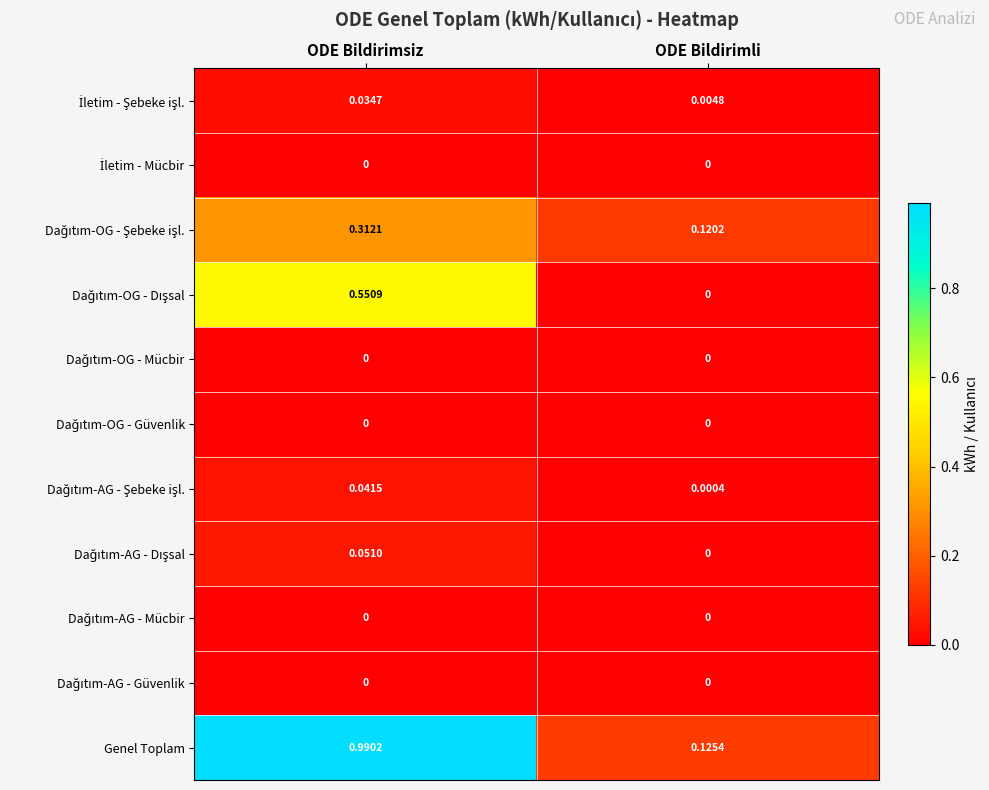

How many data points does each series have?

2